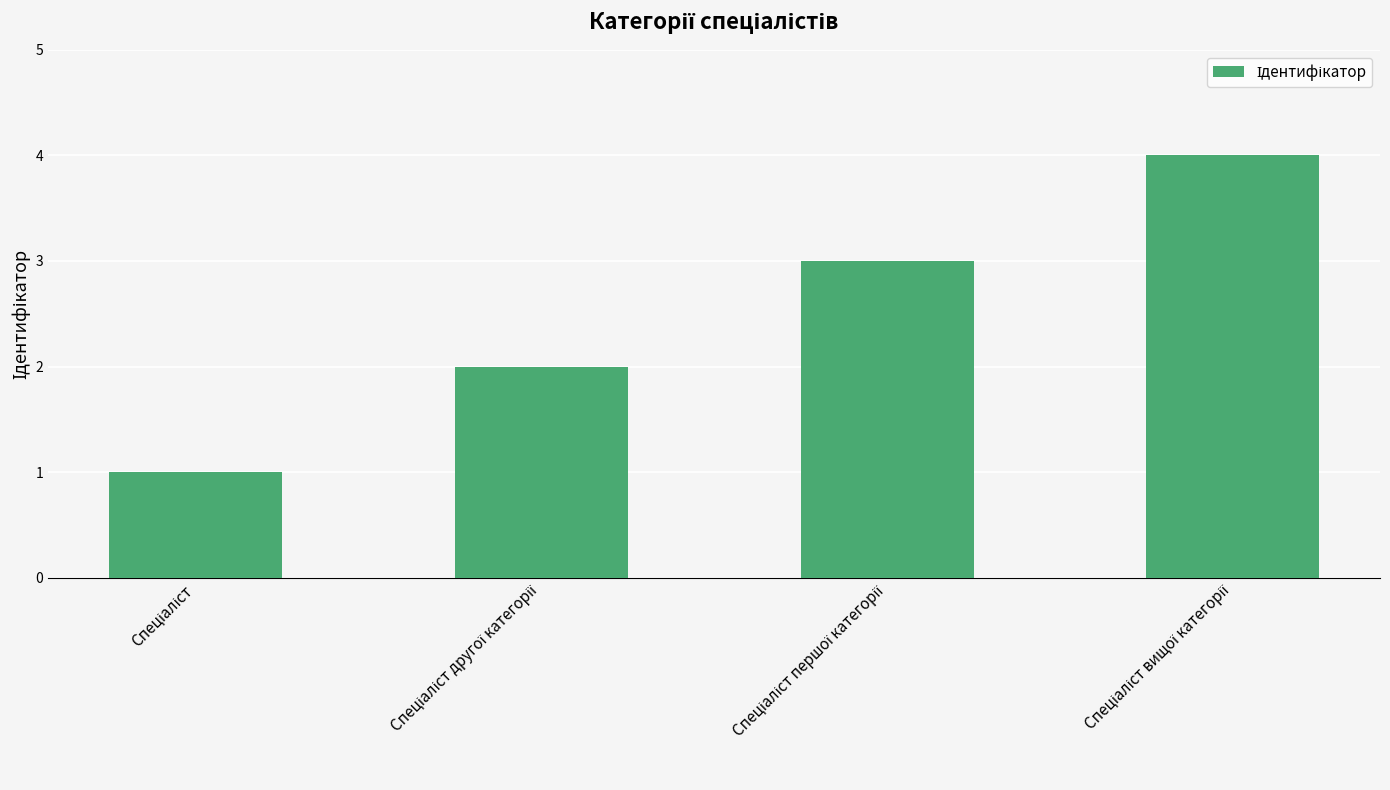

What is the difference between the maximum and minimum values?

3